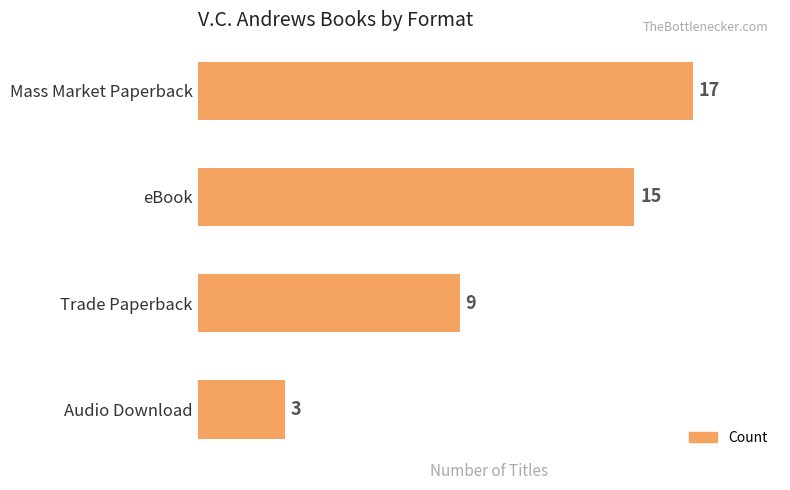

Reading bottom to top, list all the values displayed in this chart.

3	9	15	17